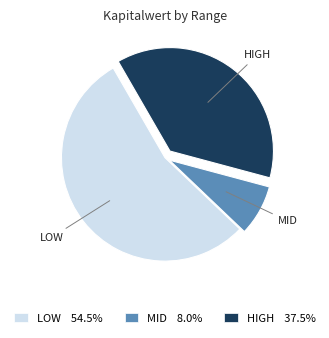

Which has a higher value, HIGH or MID?

HIGH